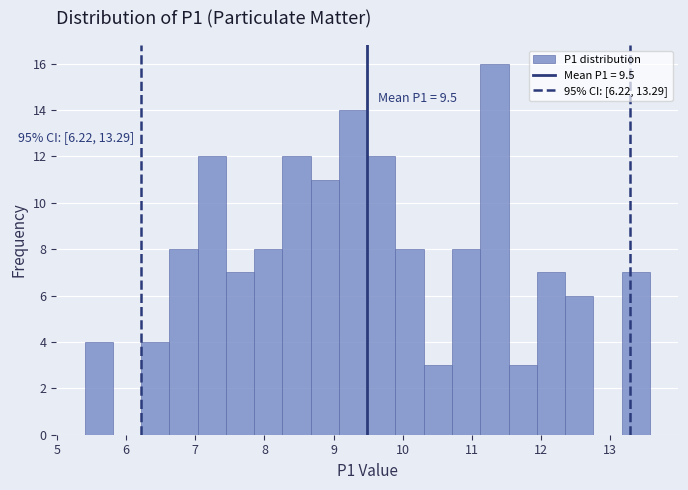

Which range on the x-axis has the tallest bar?

11.1 to 11.5